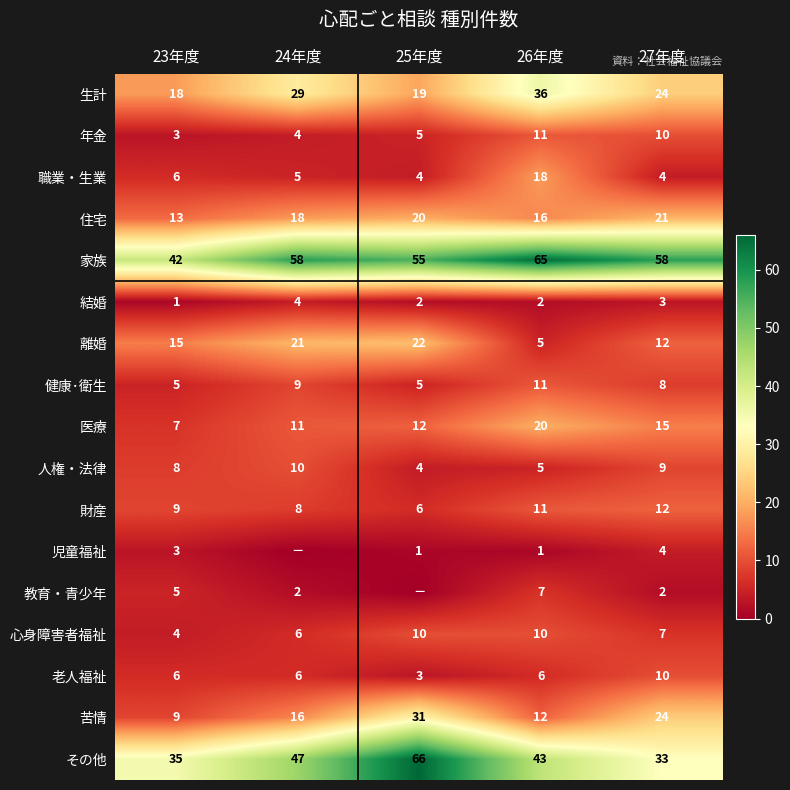

At which label is 健康･衛生 closest to 8?

27年度